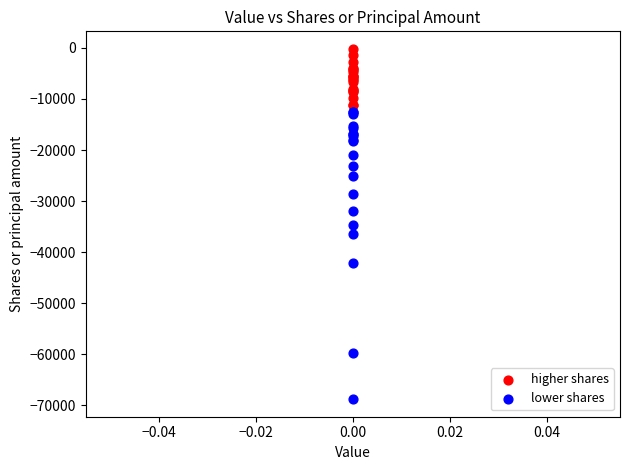

Which series has the largest Y range (max minus min)?

lower shares